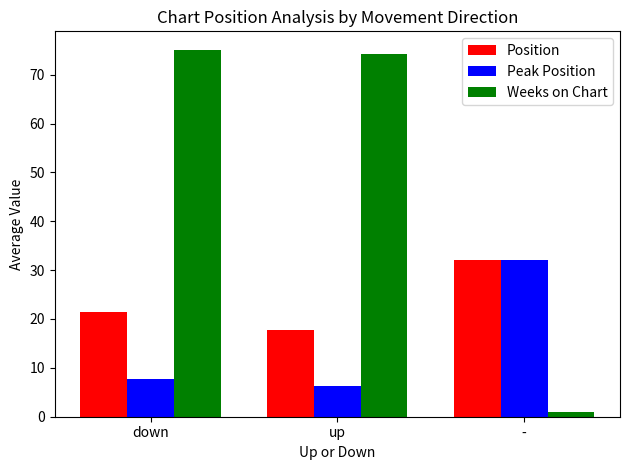

The Peak Position series shows 6.7 at -. True or false?

False